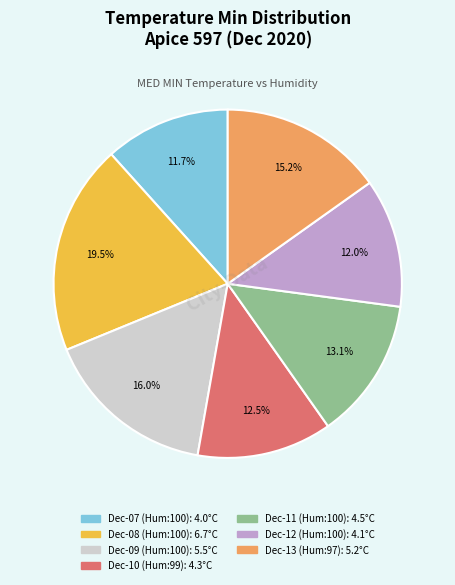

Does any single category account for the majority?

No